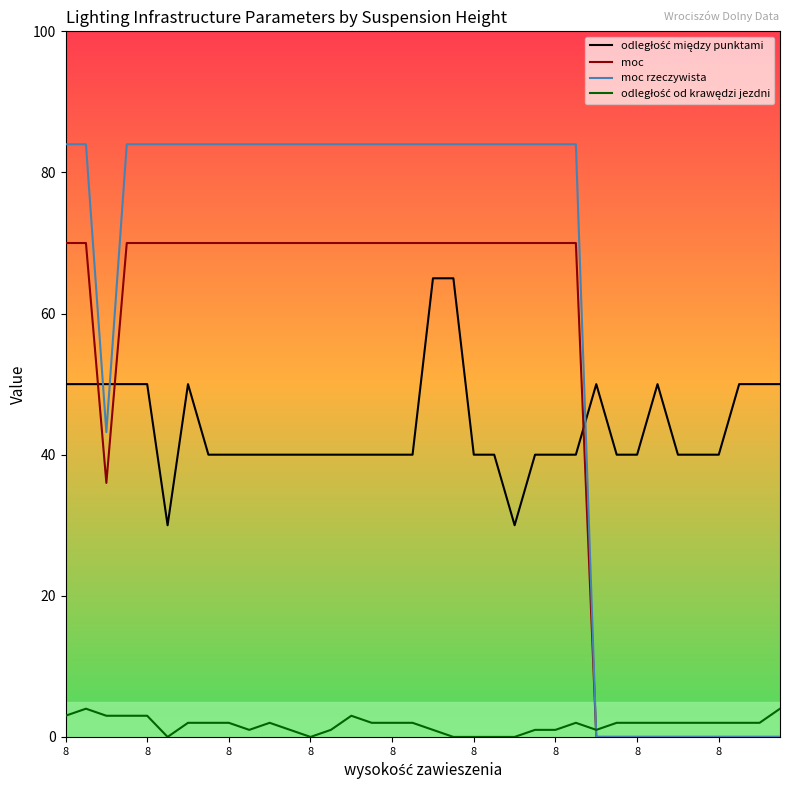

What is the maximum value shown in the chart?

84.0